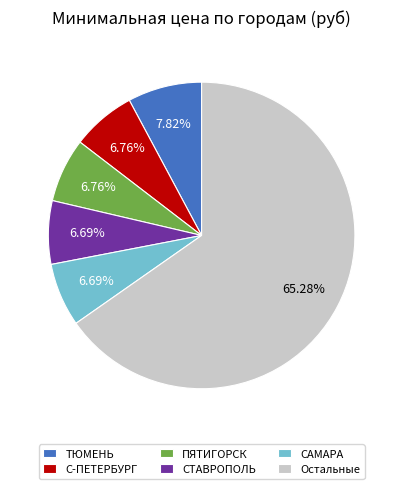

Between Остальные and ТЮМЕНЬ, which is larger?

Остальные